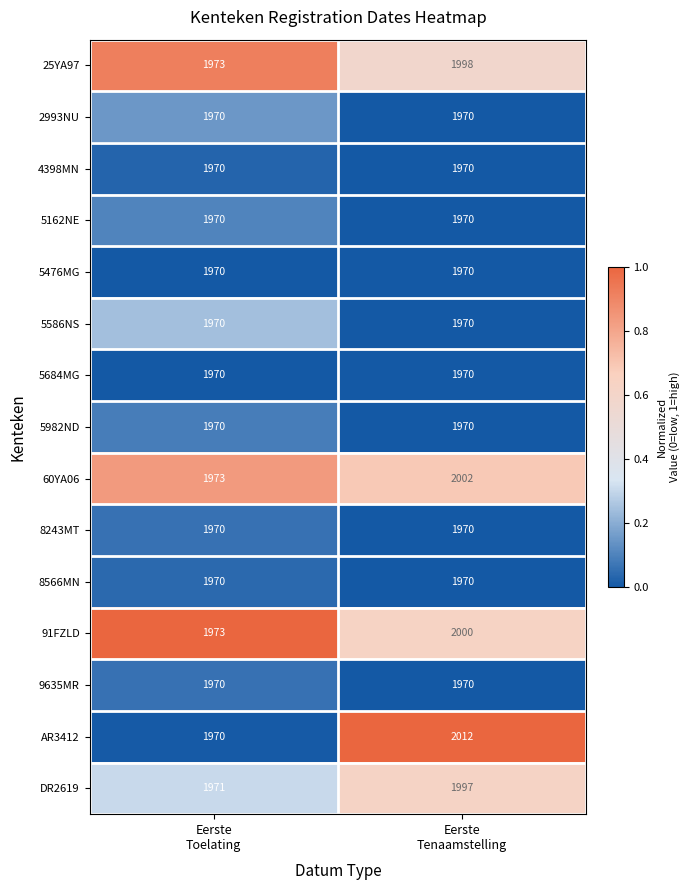

What is the maximum value shown in the chart?

2012